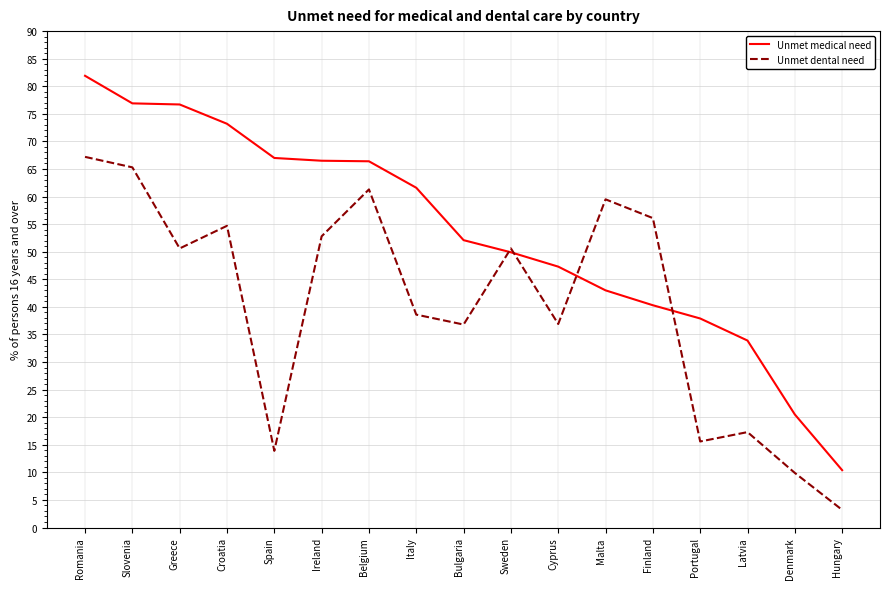

What position from the right is Greece?

15